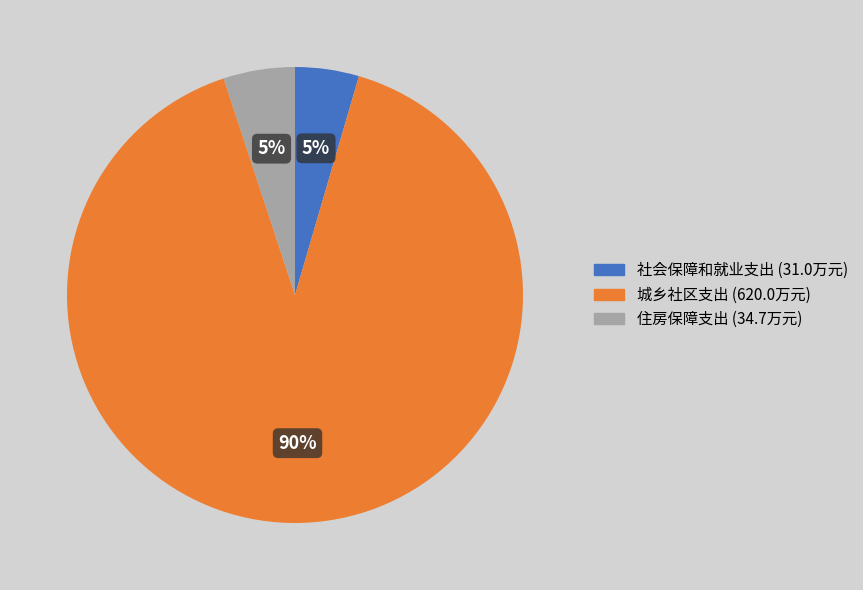

To the nearest percent, what is the combined percentage of 社会保障和就业支出 and 住房保障支出?

10%